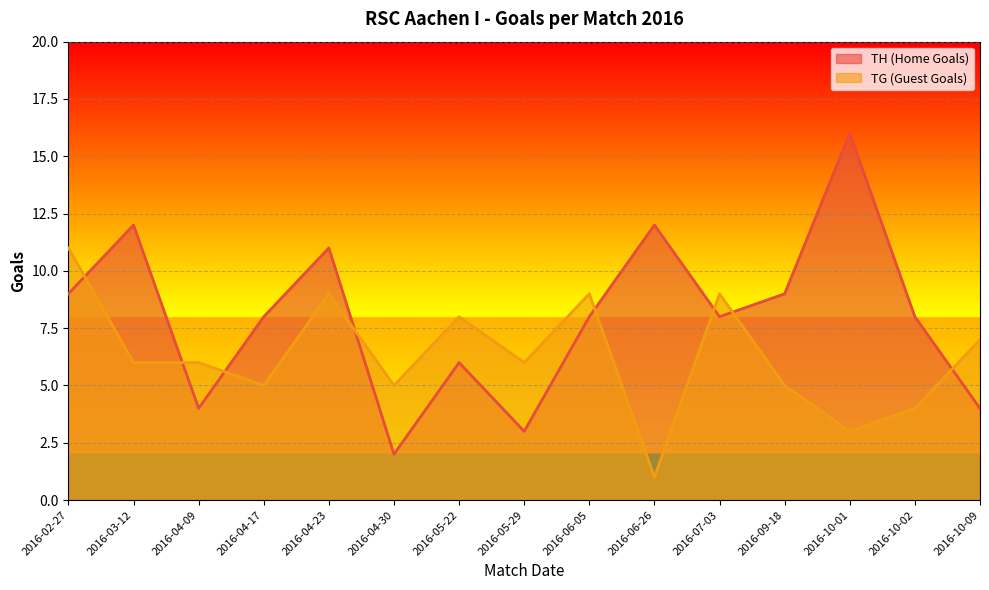

Which series has the largest total across all categories?

TH (Home Goals)